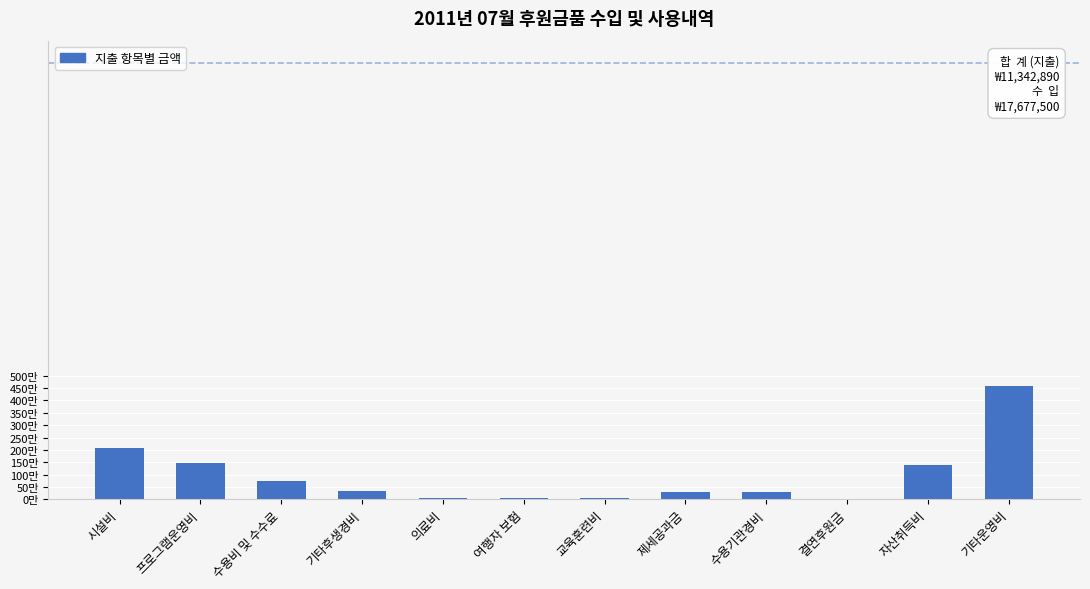

At which label does the data first exceed 350000?

시설비